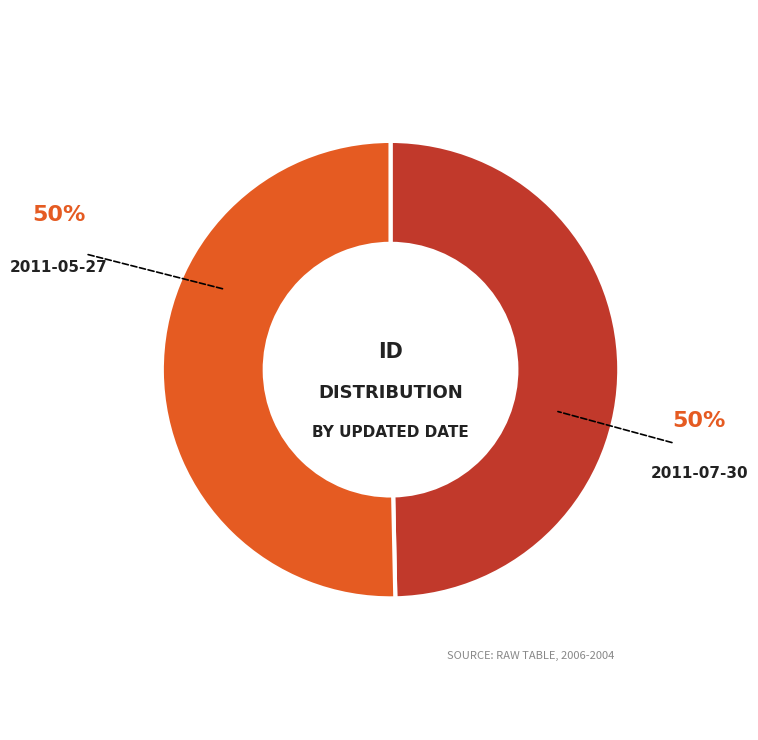

Is it true that 2011-05-27 is 50% of the pie?

True